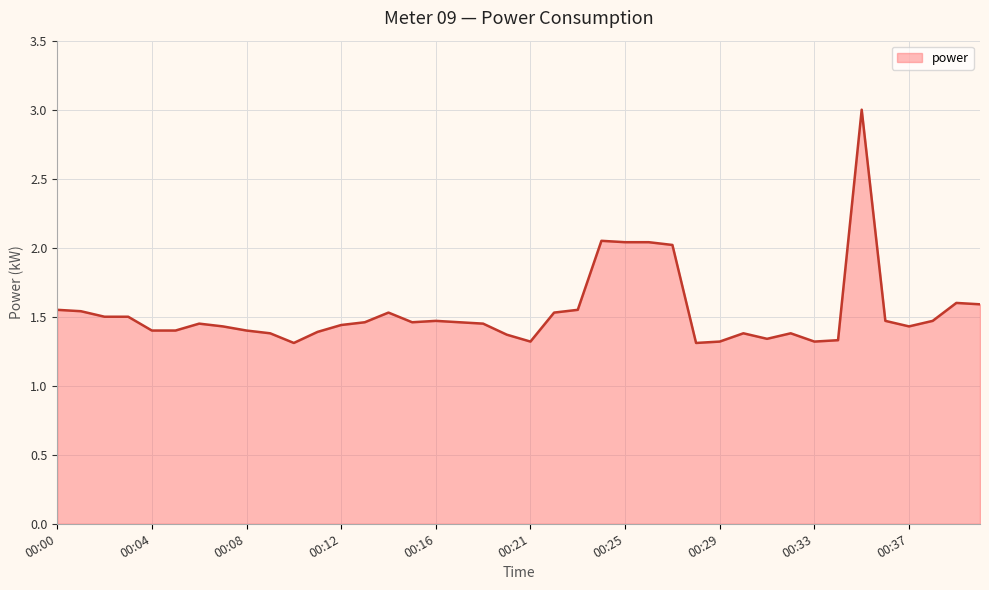

What is the difference between the maximum and minimum values?

1.7